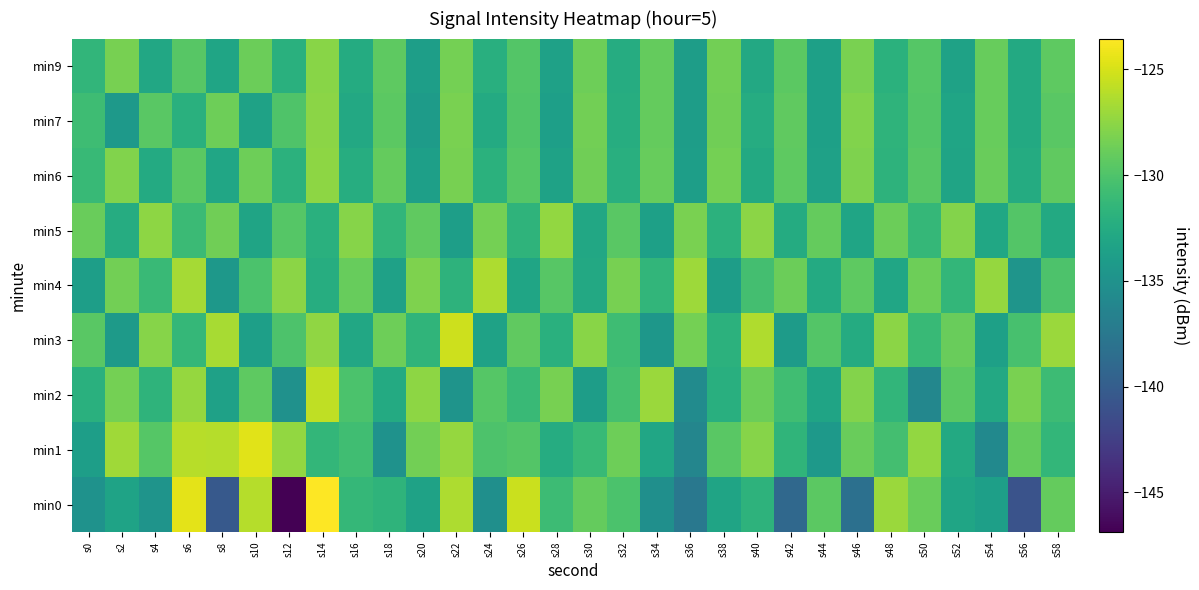

Reading left to right, what are all the values shown in this chart?

min0: s0=-135.0	s2=-133.3	s4=-134.8	s6=-124.5	s8=-140.3	s10=-126.1	s12=-146.9	s14=-123.5	s16=-131.3	s18=-131.7	s20=-133.5	s22=-126.4	s24=-135.2	s26=-125.4	s28=-130.9	s30=-129.1	s32=-130.2	s34=-135.2	s36=-137.5	s38=-133.3	s40=-131.8	s42=-139.0	s44=-129.4	s46=-138.3	s48=-127.1	s50=-128.9	s52=-133.2	s54=-133.7	s56=-140.9	s58=-129.1
min1: s0=-133.8	s2=-126.8	s4=-129.7	s6=-126.0	s8=-126.1	s10=-124.6	s12=-127.4	s14=-131.4	s16=-130.7	s18=-135.0	s20=-128.5	s22=-127.2	s24=-130.1	s26=-129.8	s28=-132.4	s30=-131.2	s32=-128.7	s34=-133.1	s36=-136.2	s38=-129.5	s40=-127.8	s42=-131.6	s44=-134.3	s46=-128.9	s48=-130.5	s50=-127.3	s52=-132.7	s54=-135.8	s56=-129.1	s58=-131.4
min2: s0=-132.1	s2=-128.4	s4=-131.7	s6=-127.2	s8=-133.5	s10=-129.3	s12=-135.1	s14=-125.8	s16=-130.2	s18=-132.6	s20=-127.5	s22=-134.8	s24=-129.7	s26=-131.1	s28=-128.3	s30=-133.9	s32=-130.4	s34=-127.1	s36=-135.6	s38=-132.2	s40=-128.8	s42=-130.7	s44=-133.3	s46=-127.9	s48=-131.5	s50=-136.1	s52=-129.4	s54=-132.8	s56=-128.2	s58=-130.9
min3: s0=-129.5	s2=-134.2	s4=-127.8	s6=-131.3	s8=-126.6	s10=-133.7	s12=-130.1	s14=-127.4	s16=-132.9	s18=-128.7	s20=-131.6	s22=-125.3	s24=-133.4	s26=-129.2	s28=-132.1	s30=-127.7	s32=-130.8	s34=-134.5	s36=-128.4	s38=-131.9	s40=-126.3	s42=-134.1	s44=-129.8	s46=-132.5	s48=-127.6	s50=-131.2	s52=-128.9	s54=-133.6	s56=-130.3	s58=-127.1
min4: s0=-133.8	s2=-128.5	s4=-131.1	s6=-126.7	s8=-134.4	s10=-130.2	s12=-127.6	s14=-132.3	s16=-129.0	s18=-133.5	s20=-128.1	s22=-131.8	s24=-126.4	s26=-133.2	s28=-129.6	s30=-132.8	s32=-128.3	s34=-131.5	s36=-127.0	s38=-133.9	s40=-130.5	s42=-128.8	s44=-132.6	s46=-129.3	s48=-133.1	s50=-128.7	s52=-131.4	s54=-127.2	s56=-134.7	s58=-130.1
min5: s0=-128.9	s2=-132.4	s4=-127.5	s6=-131.0	s8=-128.6	s10=-133.3	s12=-129.7	s14=-132.1	s16=-127.8	s18=-131.5	s20=-129.2	s22=-133.8	s24=-128.4	s26=-131.7	s28=-127.3	s30=-132.9	s32=-129.5	s34=-133.6	s36=-128.2	s38=-131.9	s40=-127.6	s42=-132.5	s44=-129.1	s46=-133.2	s48=-128.8	s50=-131.3	s52=-127.9	s54=-133.0	s56=-129.8	s58=-132.7
min6: s0=-131.2	s2=-128.0	s4=-132.6	s6=-129.4	s8=-133.1	s10=-128.7	s12=-131.9	s14=-127.5	s16=-132.3	s18=-129.1	s20=-133.7	s22=-128.3	s24=-132.0	s26=-129.7	s28=-133.4	s30=-128.6	s32=-132.2	s34=-129.0	s36=-133.8	s38=-128.4	s40=-132.7	s42=-129.3	s44=-133.5	s46=-128.1	s48=-131.8	s50=-129.6	s52=-133.3	s54=-128.9	s56=-132.5	s58=-129.2
min7: s0=-130.8	s2=-134.3	s4=-129.5	s6=-132.1	s8=-128.7	s10=-133.4	s12=-130.0	s14=-127.6	s16=-132.8	s18=-129.4	s20=-134.1	s22=-128.2	s24=-132.6	s26=-129.9	s28=-133.7	s30=-128.5	s32=-132.3	s34=-129.1	s36=-133.9	s38=-128.6	s40=-132.4	s42=-129.2	s44=-133.6	s46=-128.0	s48=-131.7	s50=-129.8	s52=-133.2	s54=-129.0	s56=-132.7	s58=-129.5
min9: s0=-131.5	s2=-128.3	s4=-132.9	s6=-129.6	s8=-133.2	s10=-128.8	s12=-132.1	s14=-127.7	s16=-132.5	s18=-129.3	s20=-133.8	s22=-128.4	s24=-132.2	s26=-129.8	s28=-133.5	s30=-128.7	s32=-132.4	s34=-129.1	s36=-133.9	s38=-128.5	s40=-132.8	s42=-129.4	s44=-133.6	s46=-128.2	s48=-132.0	s50=-129.7	s52=-133.4	s54=-129.0	s56=-132.7	s58=-129.3